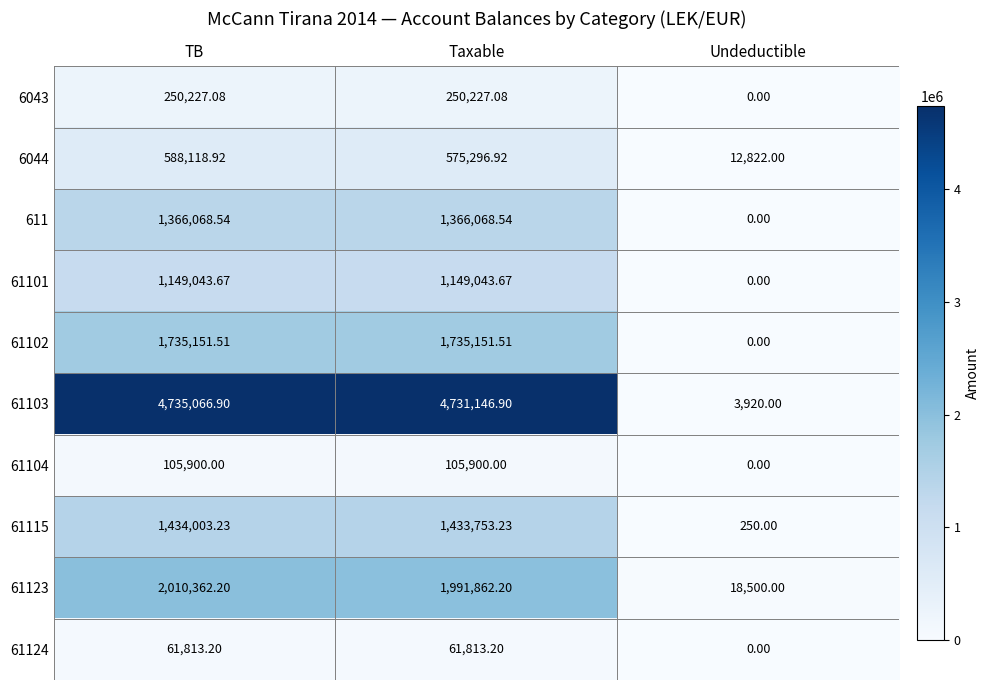

List the labels in order of 61123 value, largest first.

TB, Taxable, Undeductible